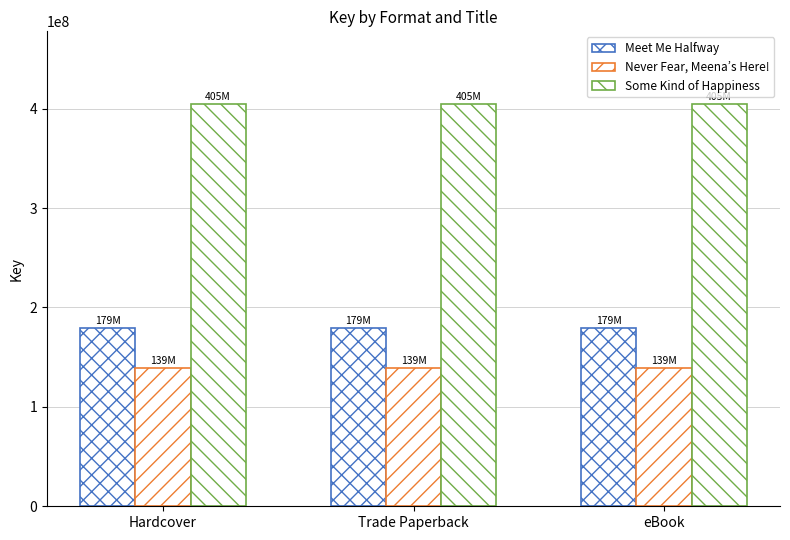

At how many categories does at least one series exceed 302876087?

3